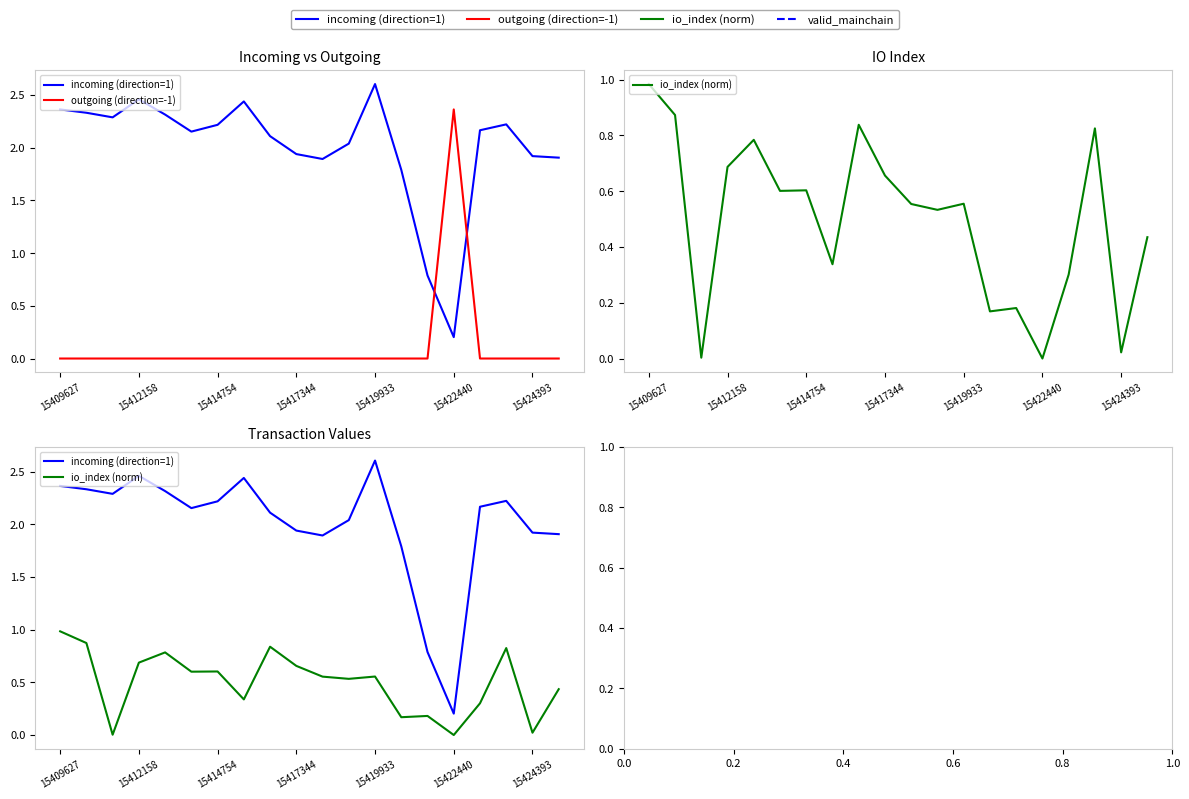

Does the chart display data point markers on the line(s)?

No